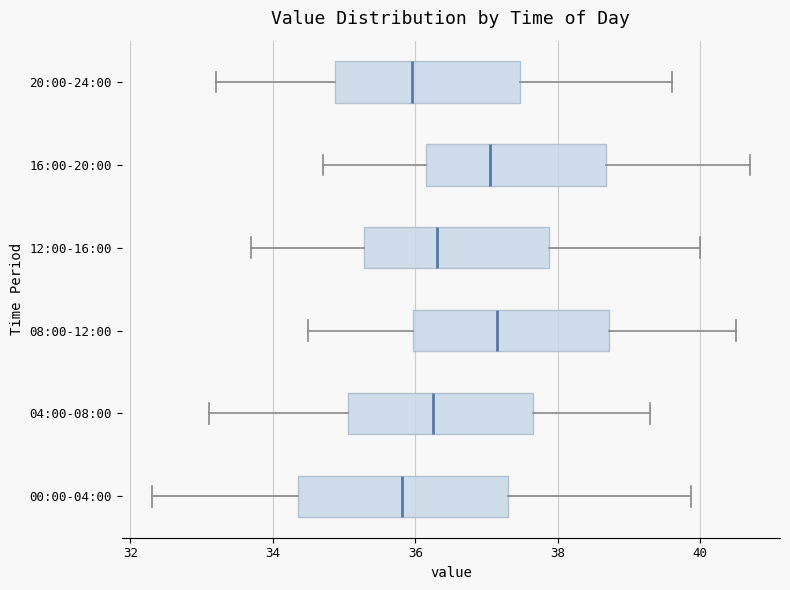

Where is the right edge of the box for 12:00-16:00 on the x-axis? The values are not printed on the chart, so give them approximately, as read against the axis.

37.8